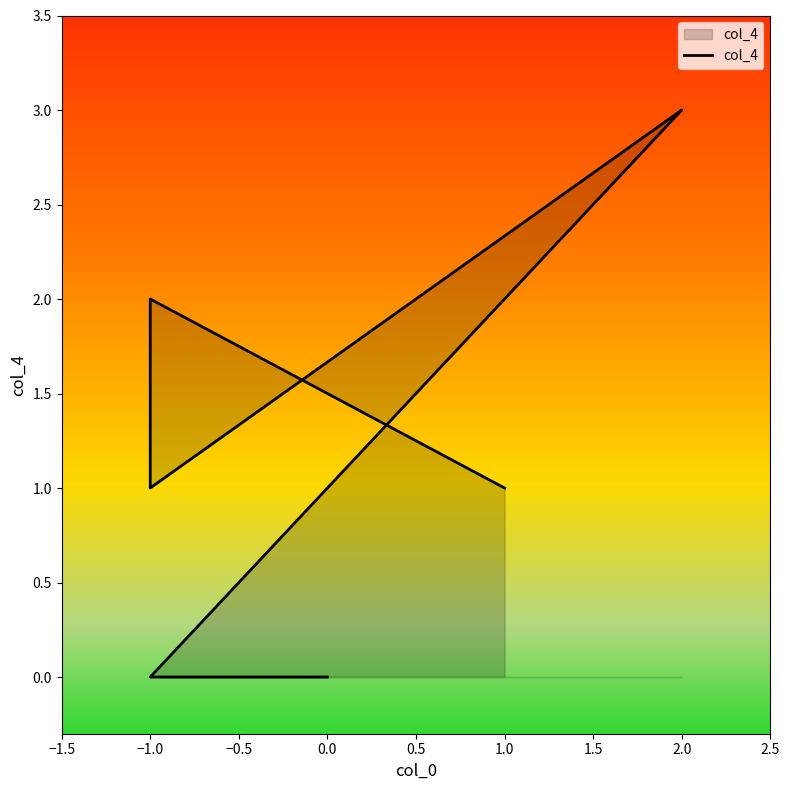

How many lines are shown in the chart?

1